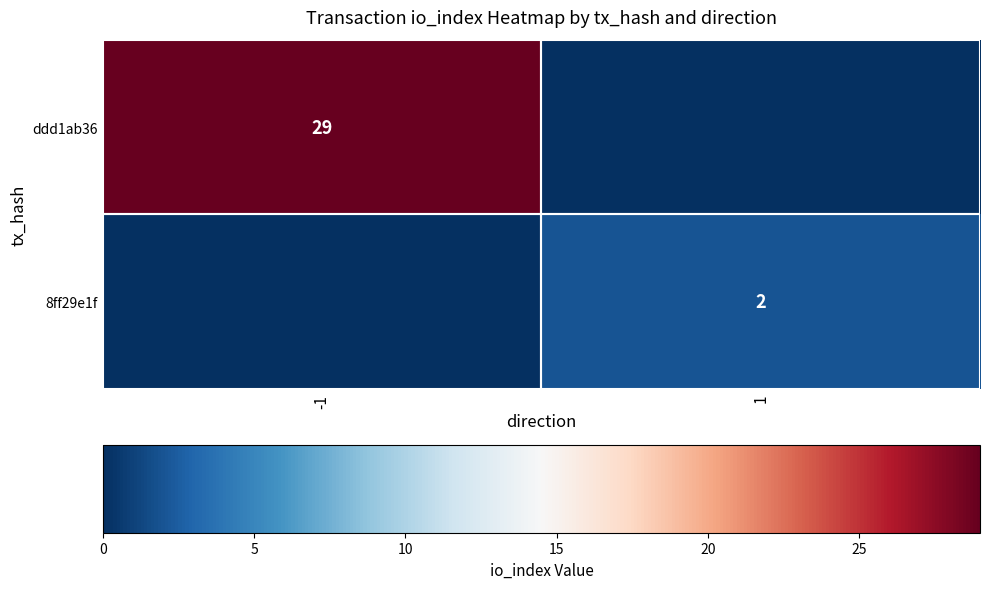

Is it true that 8ff29e1f equals 3 at 1?

False